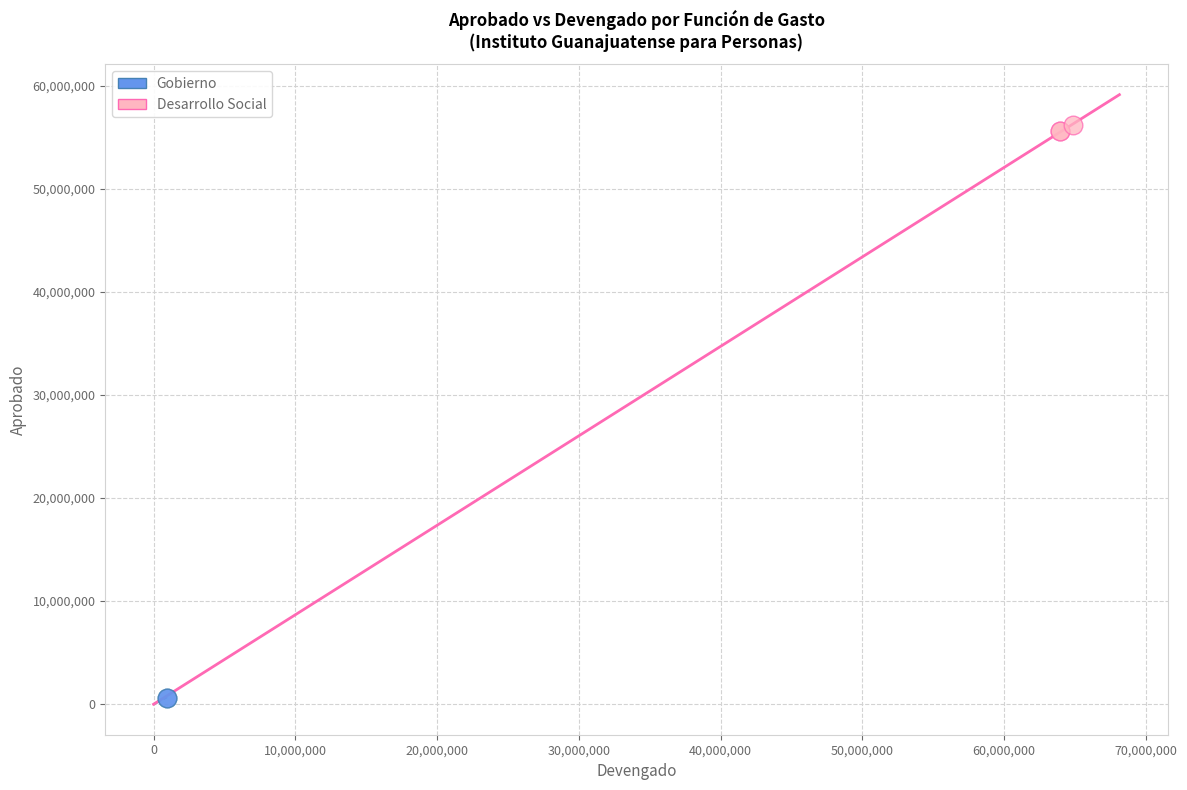

Which series reaches the maximum Y coordinate?

Desarrollo Social